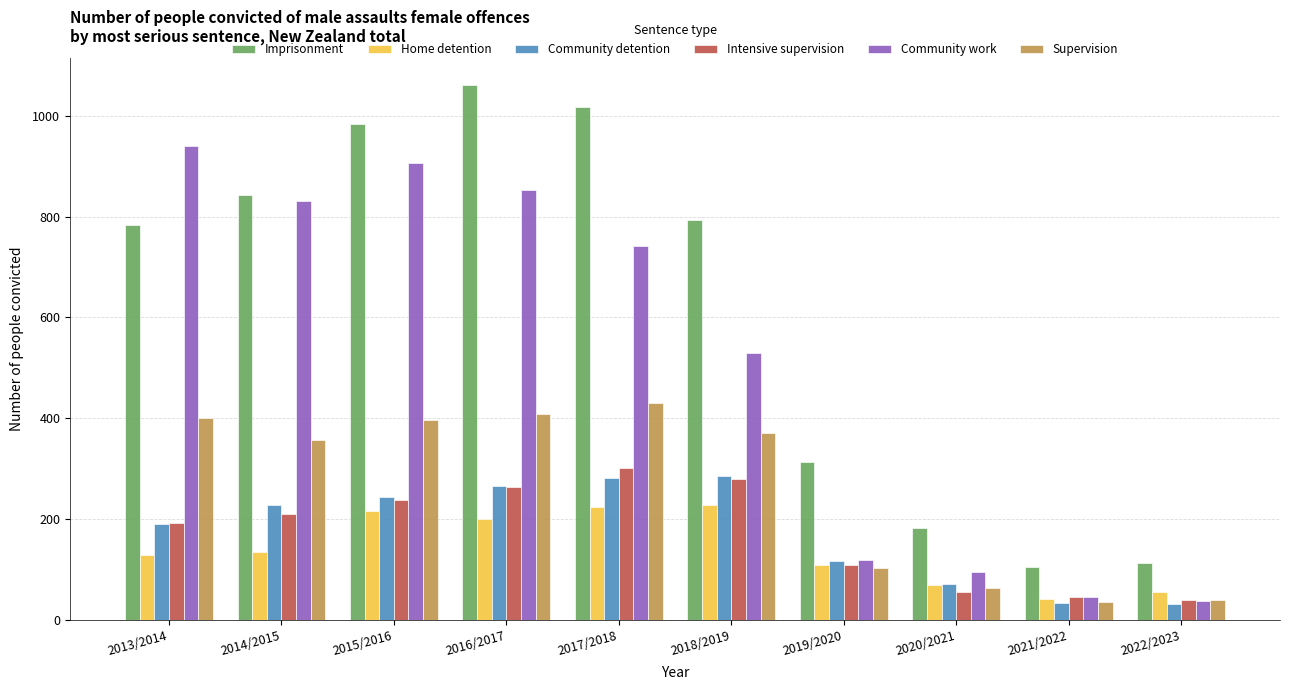

How many data points in Supervision are less than 370?

5